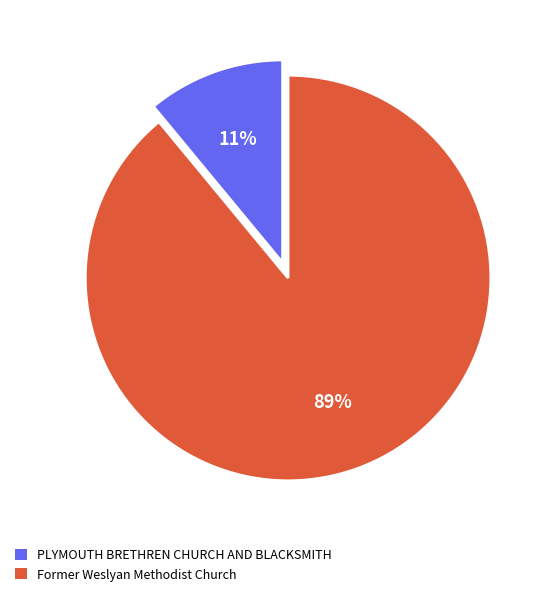

Which has a higher value, PLYMOUTH BRETHREN CHURCH AND BLACKSMITH or Former Weslyan Methodist Church?

Former Weslyan Methodist Church